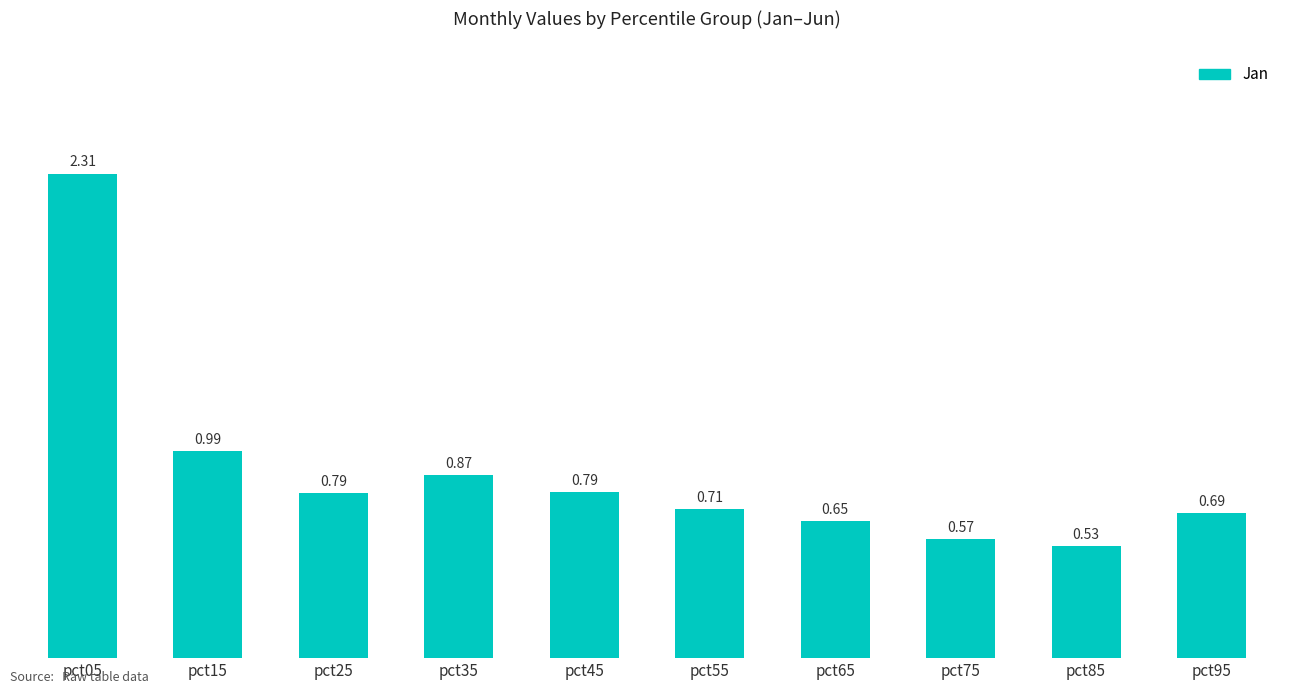

Which has a higher value, pct65 or pct05?

pct05